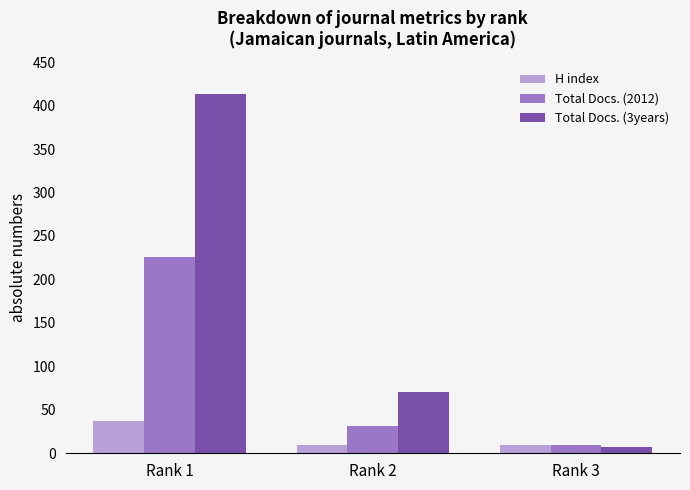

What is the greatest value displayed?

413